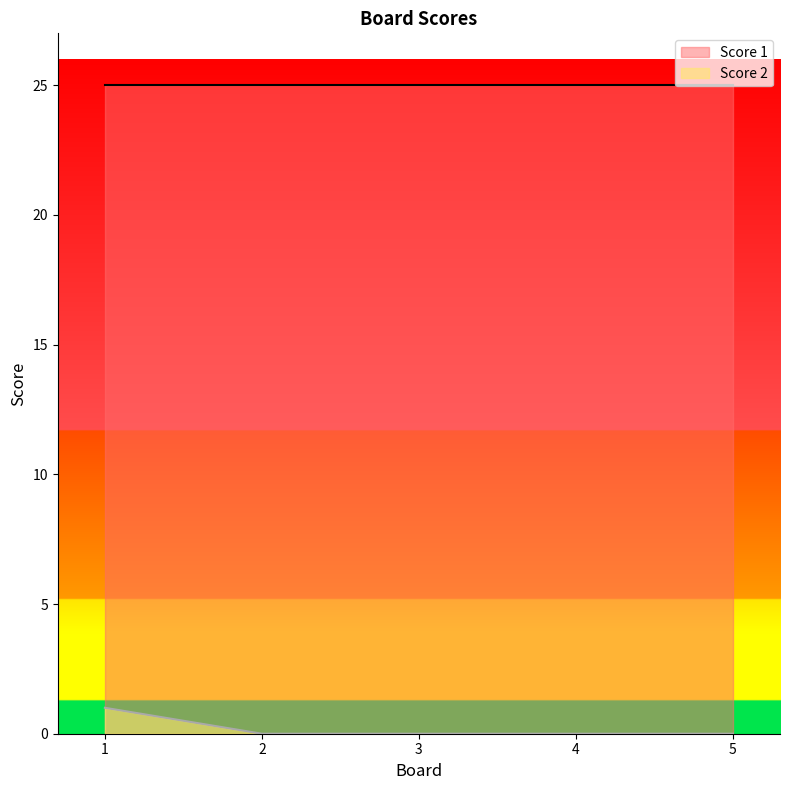

Rank the categories by value from lowest to highest.

2, 3, 4, 5, 1